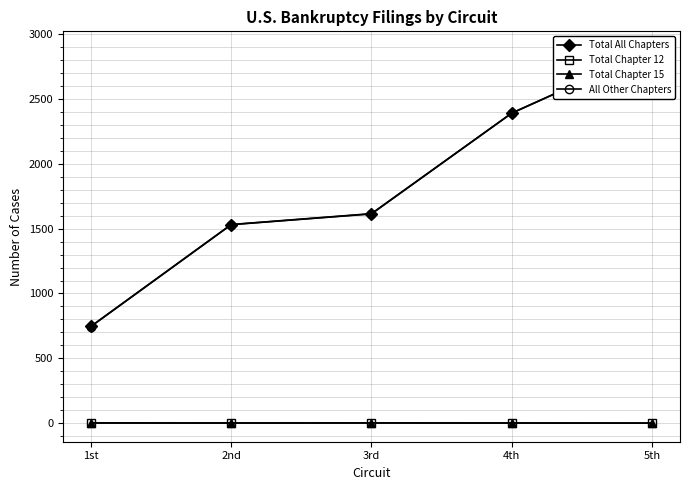

How many positive values does the Total Chapter 15 series have?

2